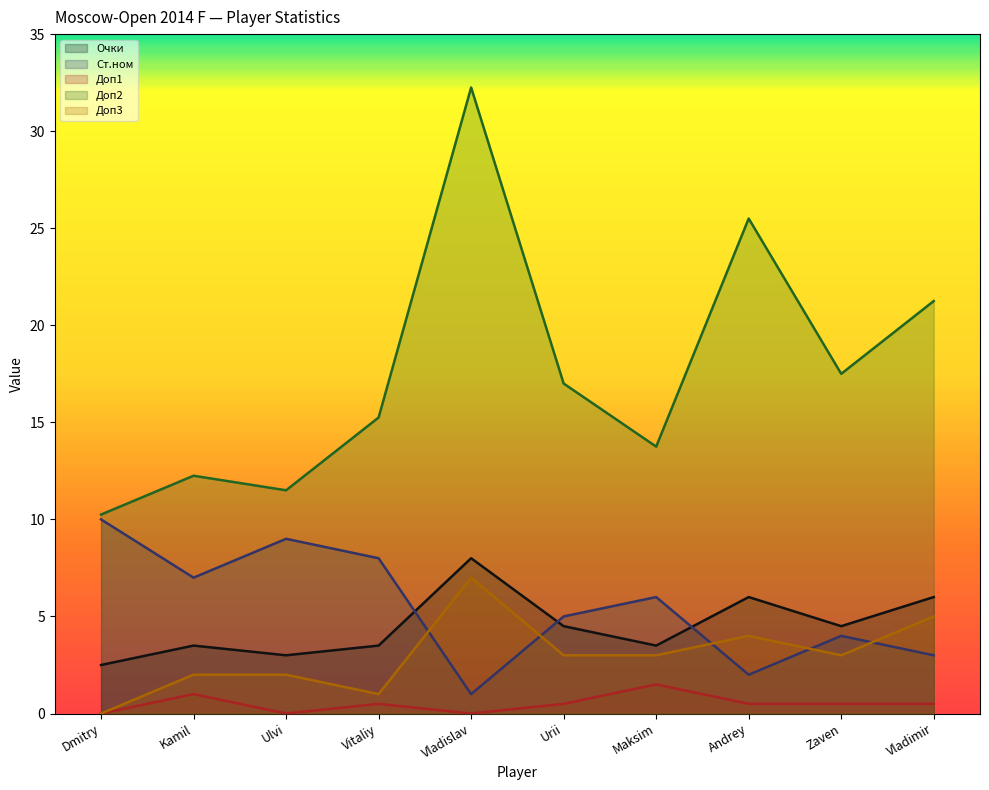

In Ст.ном, how many points are higher than both neighbors (excluding endpoints)?

3